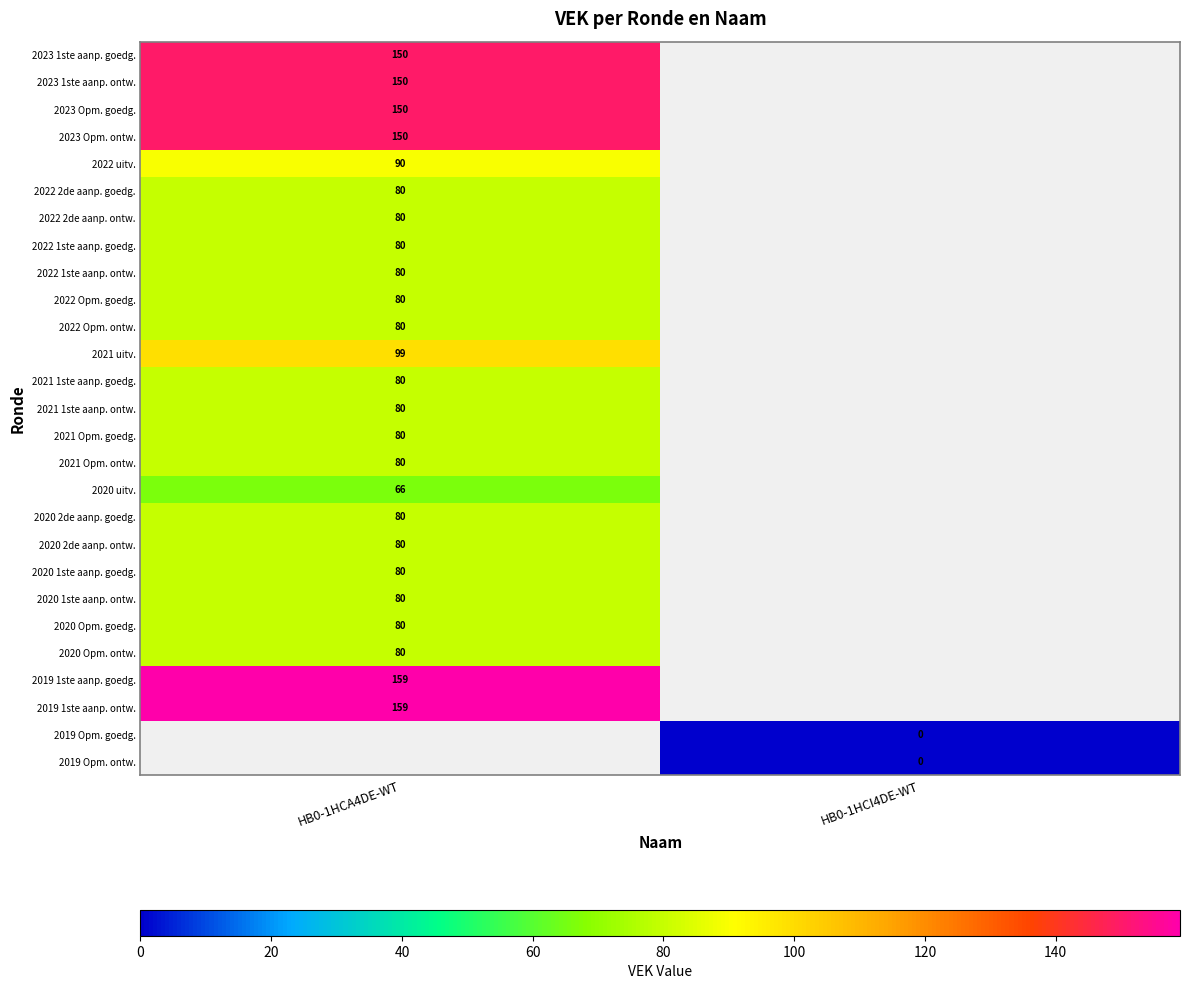

The 2023 1ste aanp. ontw. series shows 150 at HB0-1HCA4DE-WT. True or false?

True